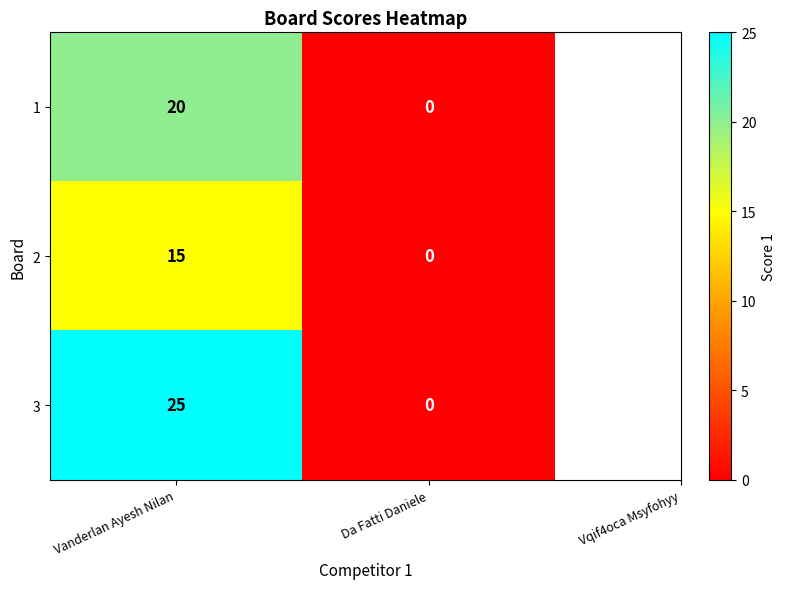

Between Vanderlan Ayesh Nilan and Da Fatti Daniele, which series saw the biggest shift?

3